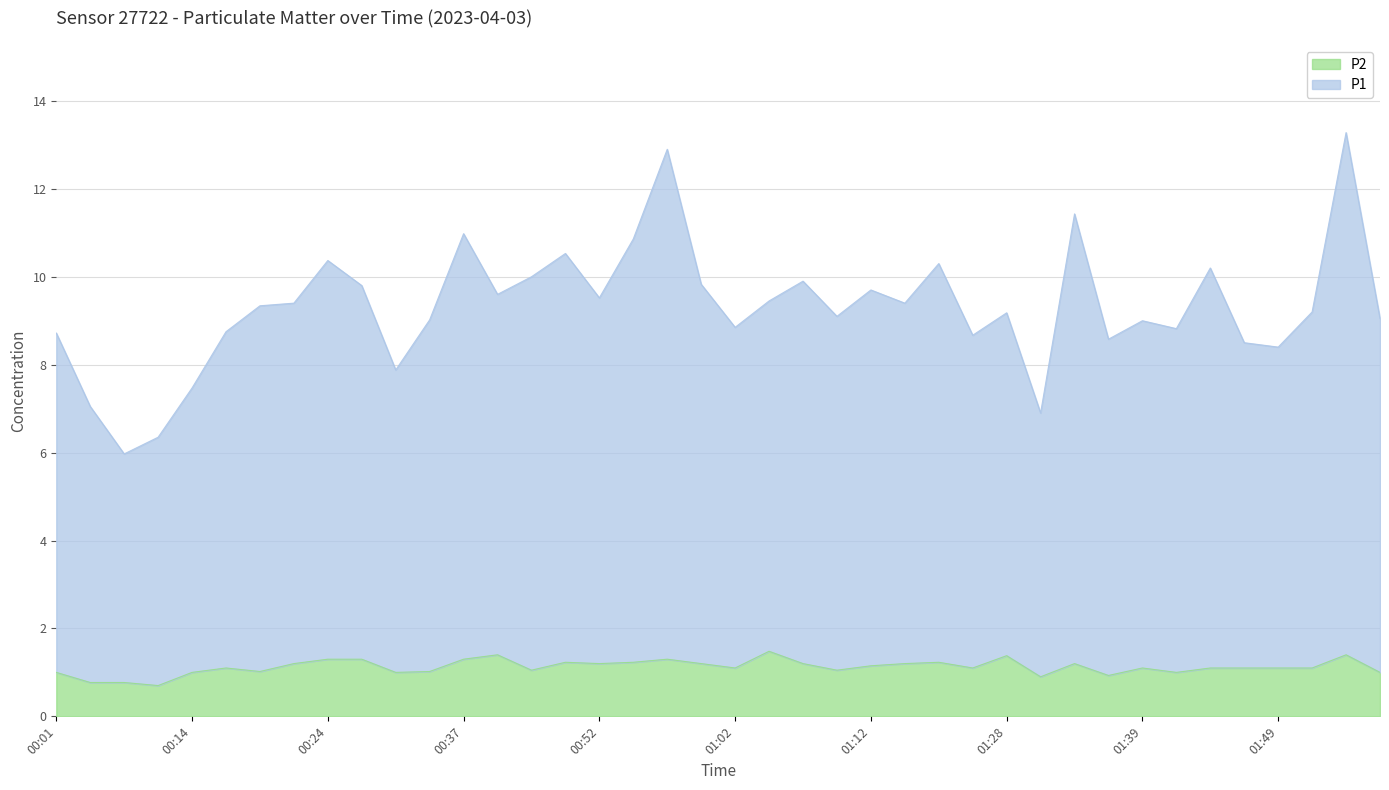

Rank the series by their average value, from lowest to highest.

P2, P1